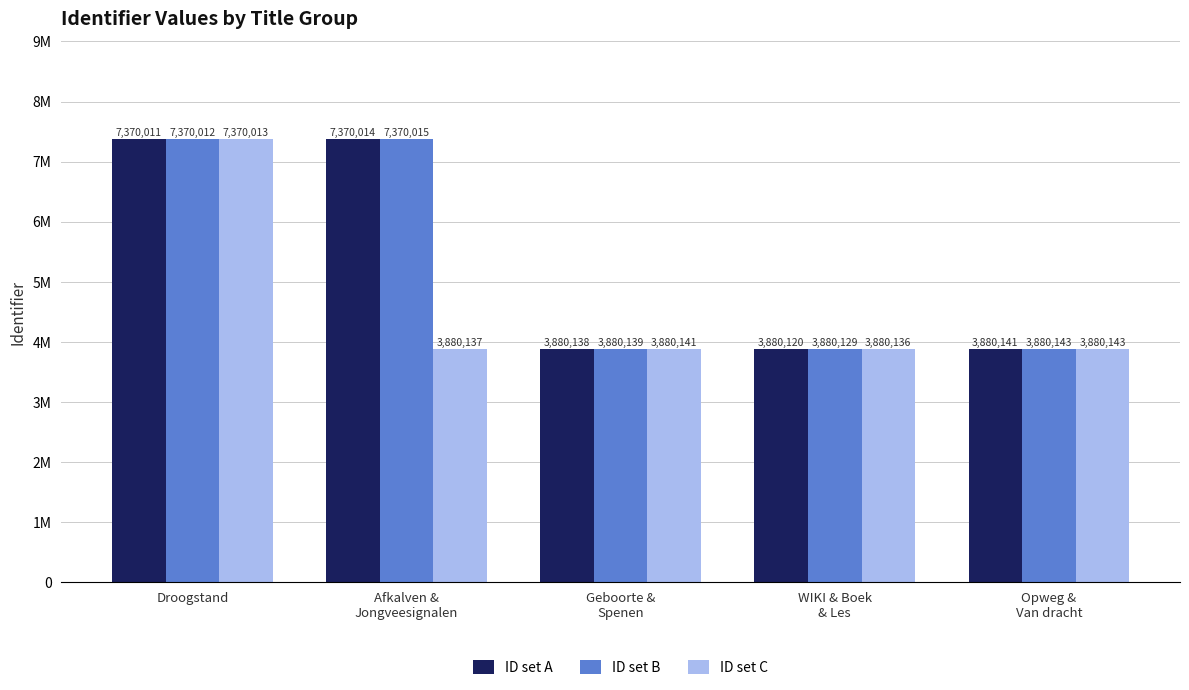

Does the chart contain any negative values?

No